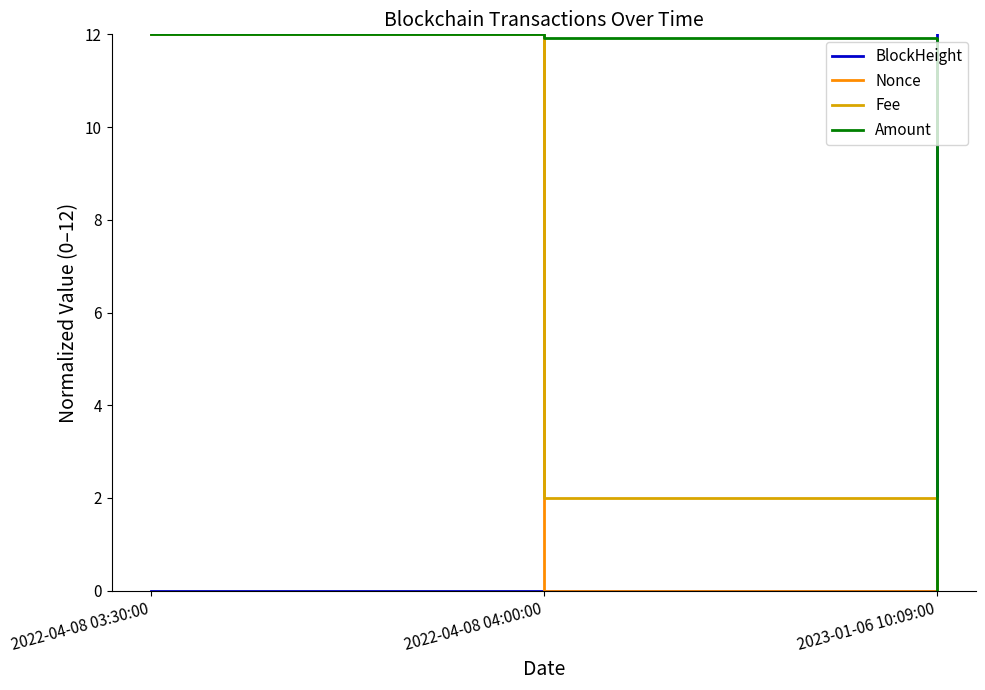

True or false: Amount has a value of 18.2 at 2022-04-08 03:30:00.

False